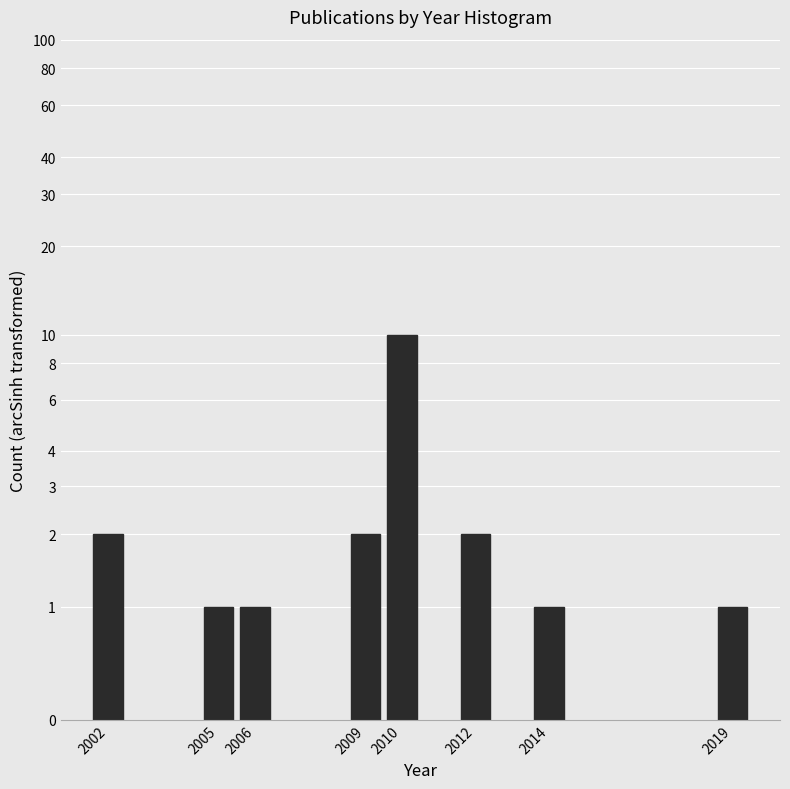

Does the chart contain any negative values?

No